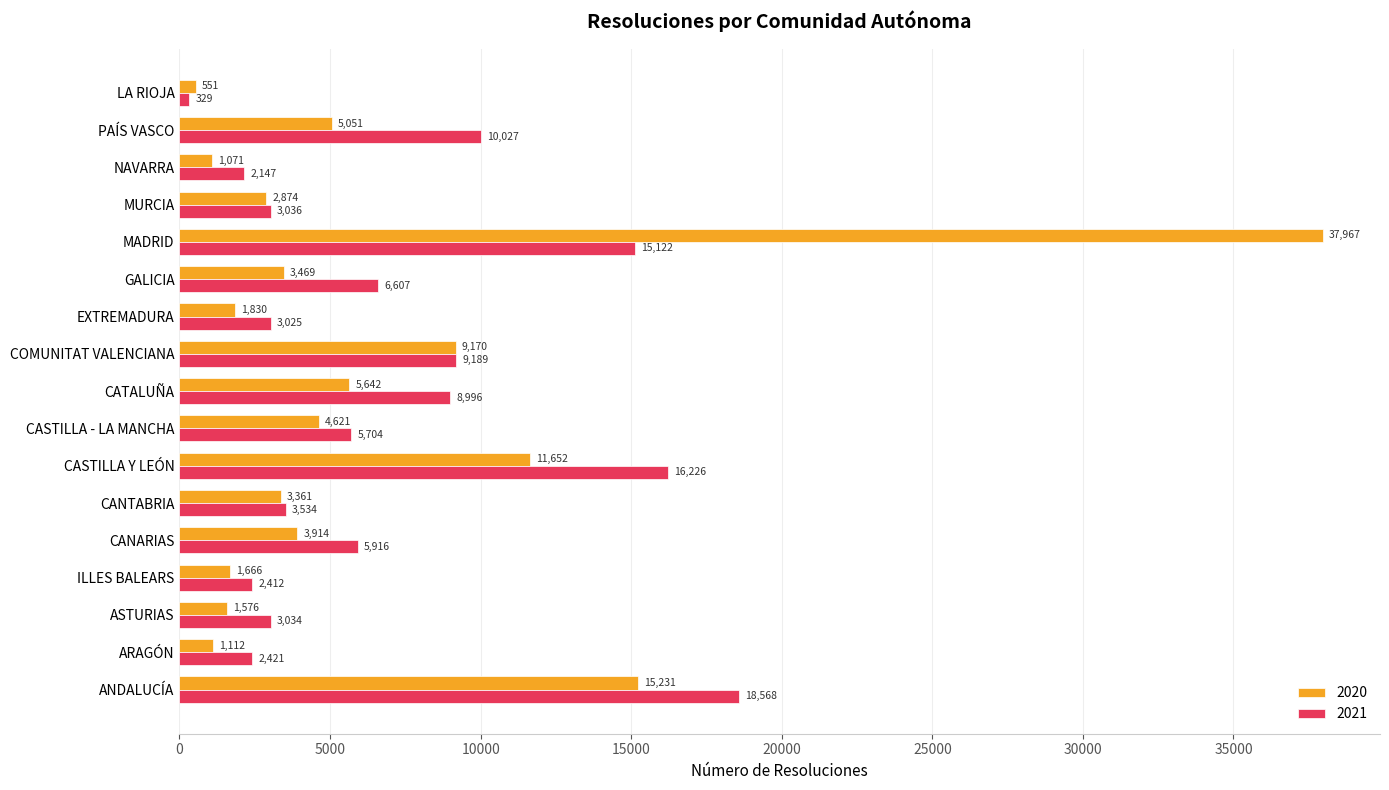

What is the spread (max minus min) of values at EXTREMADURA?

1195